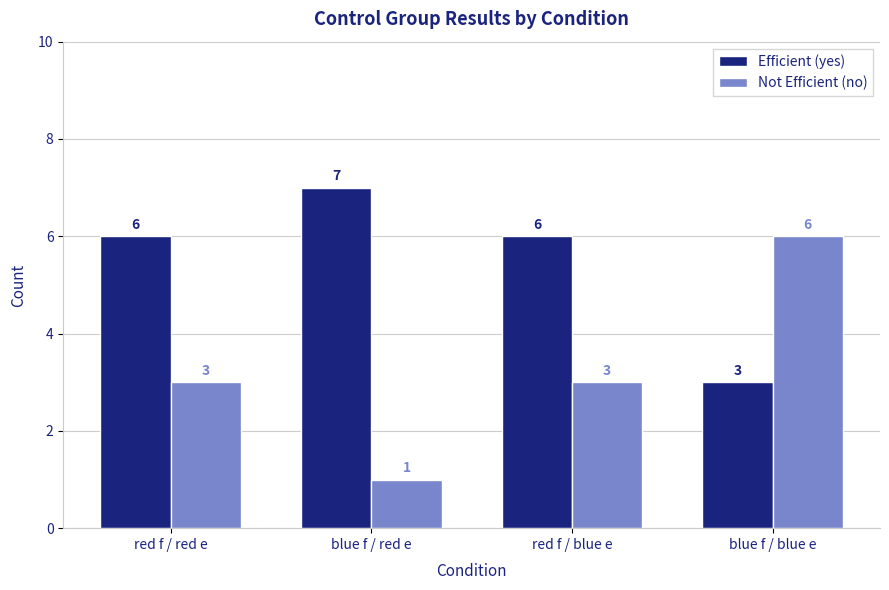

What is the difference between the maximum and second lowest values in the Efficient (yes) series?

1